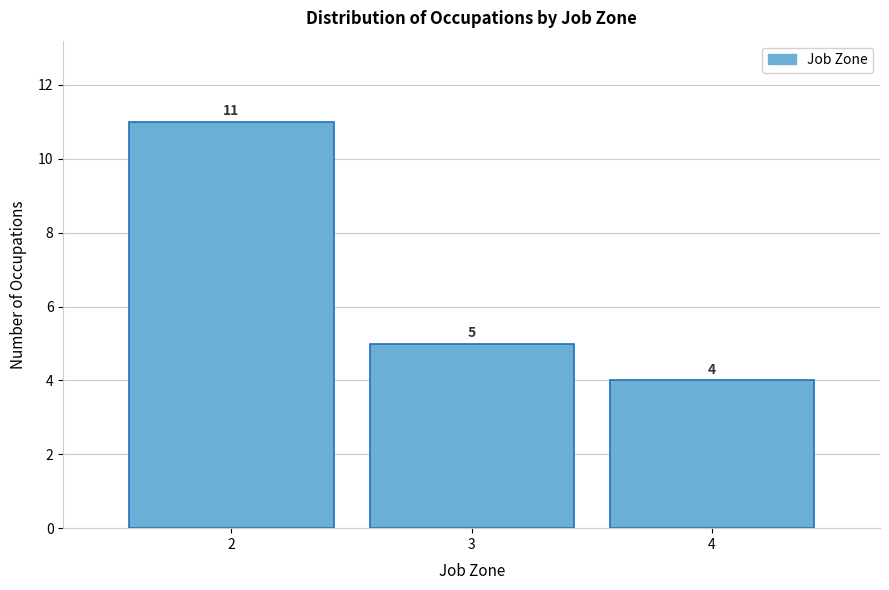

Which range on the x-axis has the tallest bar?

1.5 to 2.5